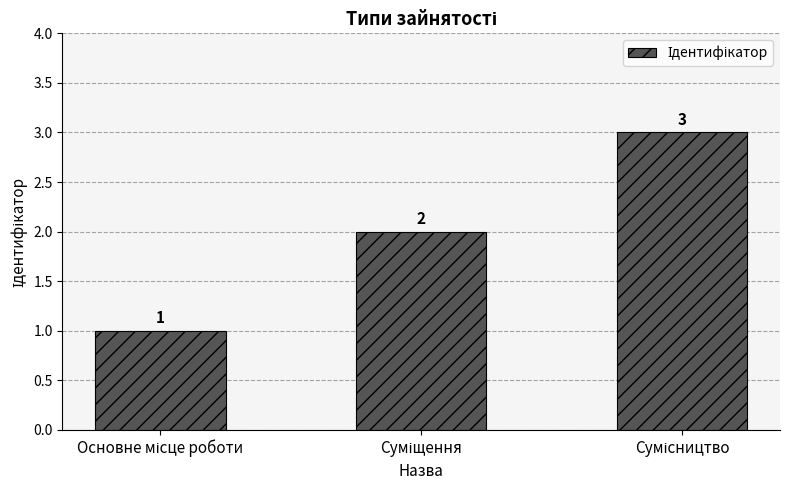

What is the maximum value shown in the chart?

3